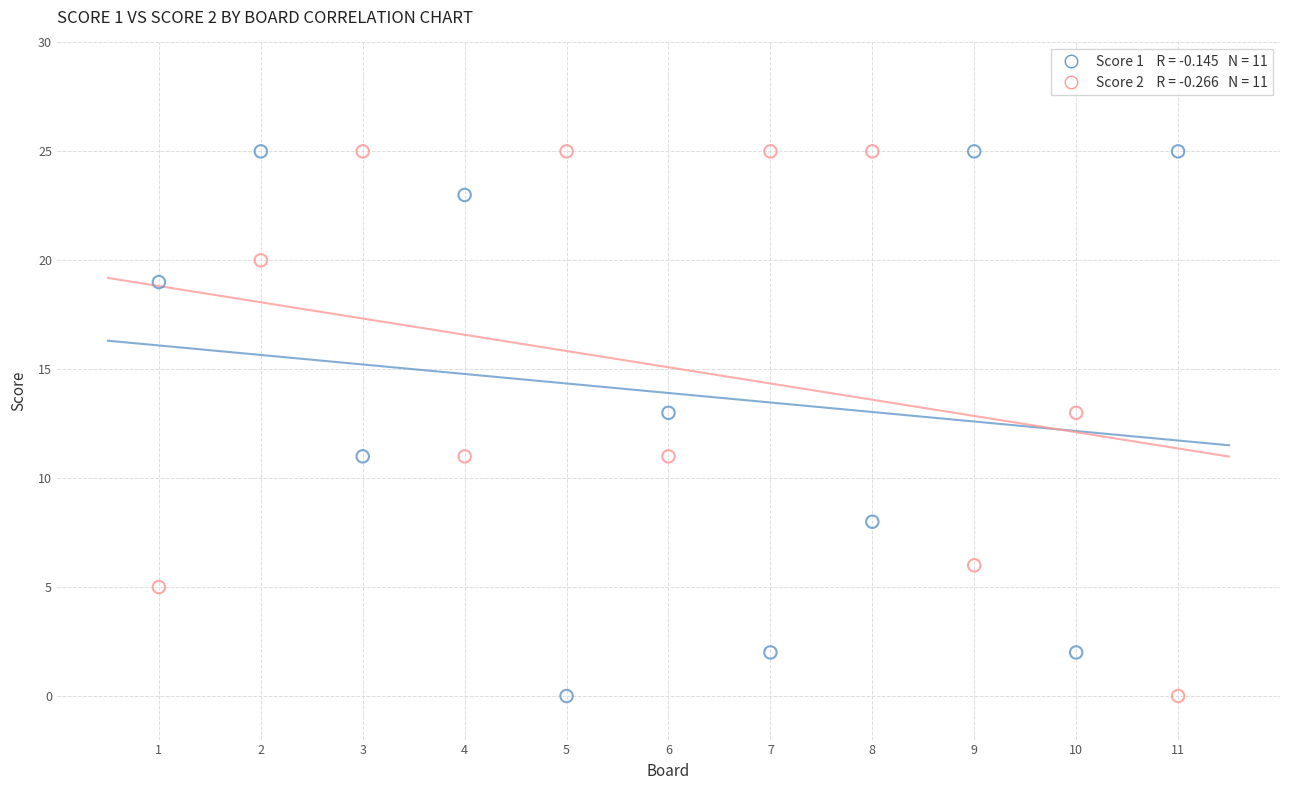

Across all data points, what is the range of X values (max minus min)?

10